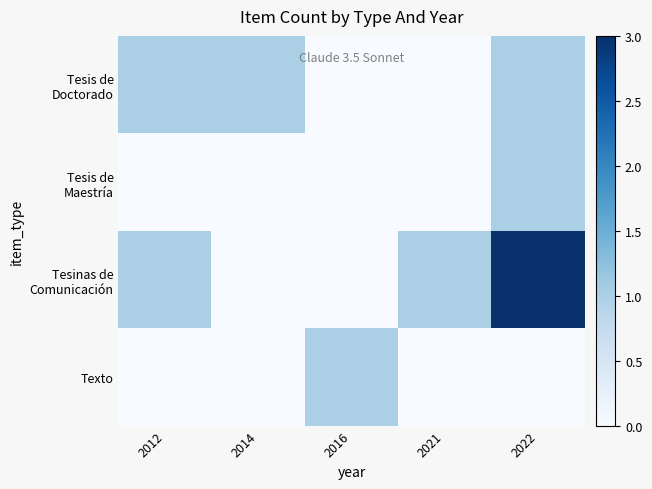

At which category is the sum across all series the highest?

2022